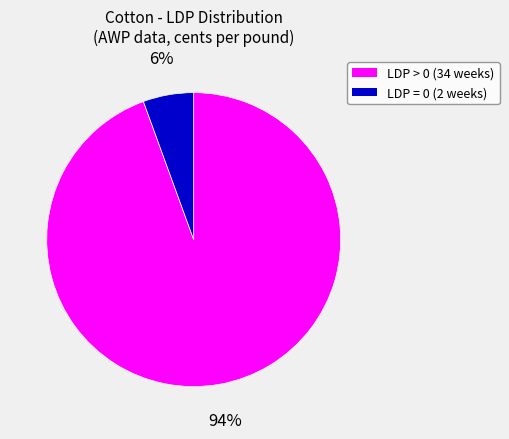

Is there any slice that represents more than half of the pie?

Yes